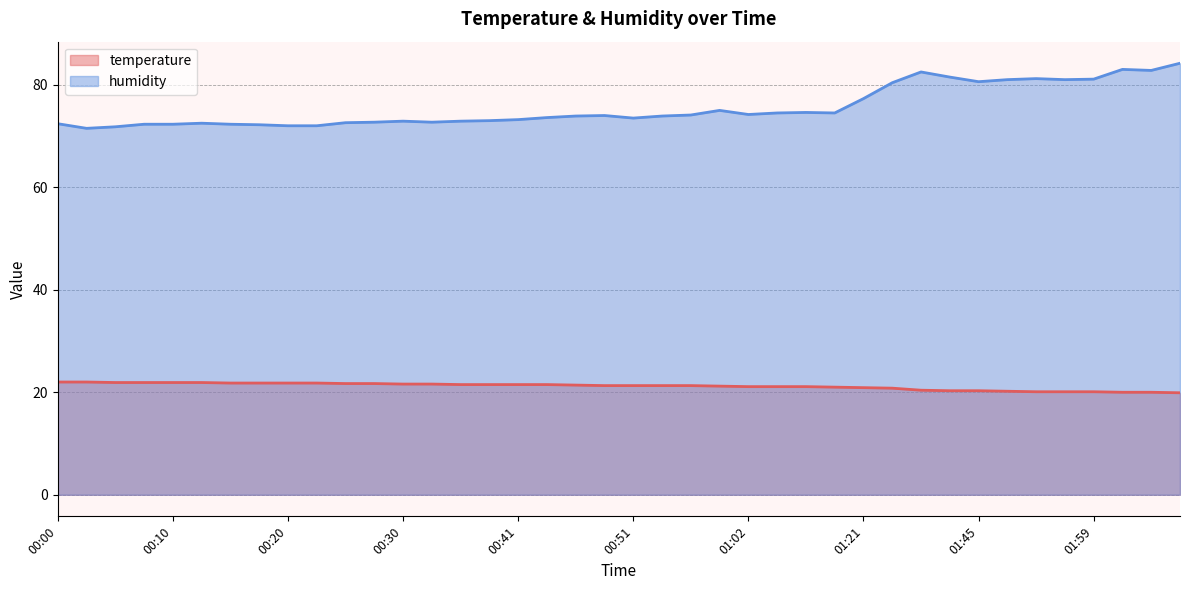

Does the chart display data point markers on the line(s)?

No